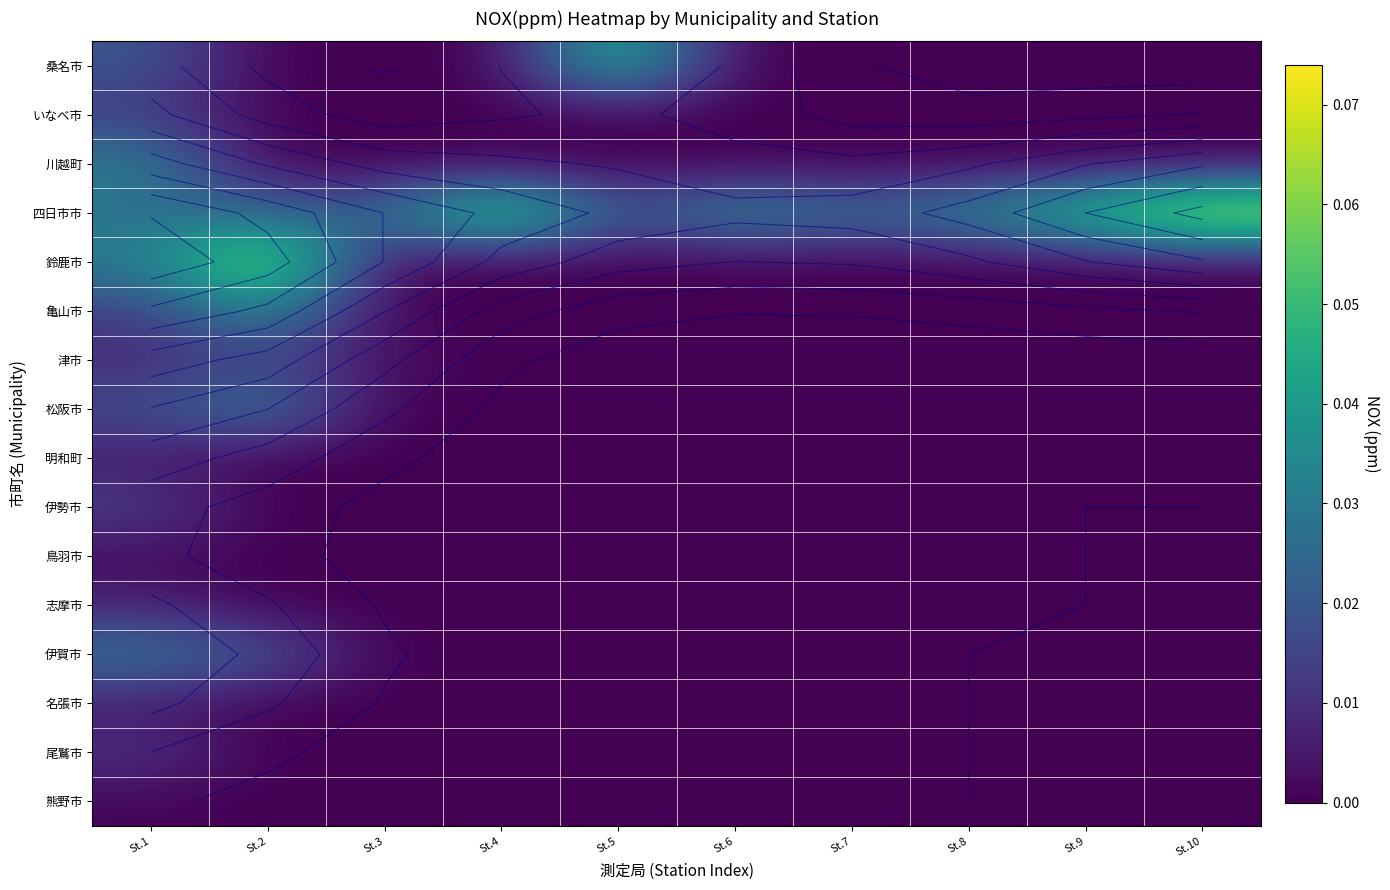

Is it true that 伊賀市 equals 0.0 at St.7?

True